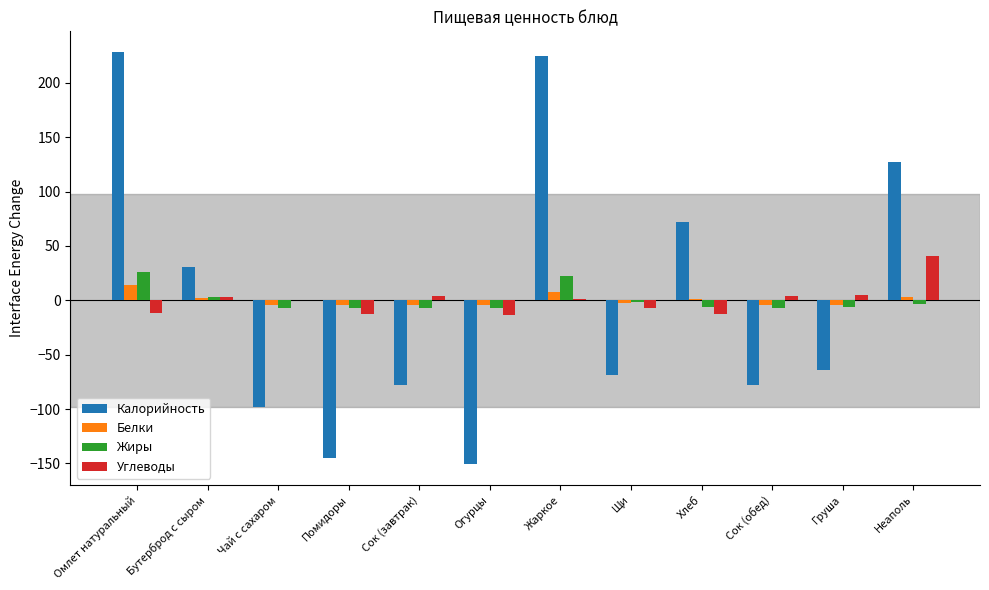

Is the value of Белки at Бутерброд с сыром greater than the value of Калорийность at Помидоры?

Yes